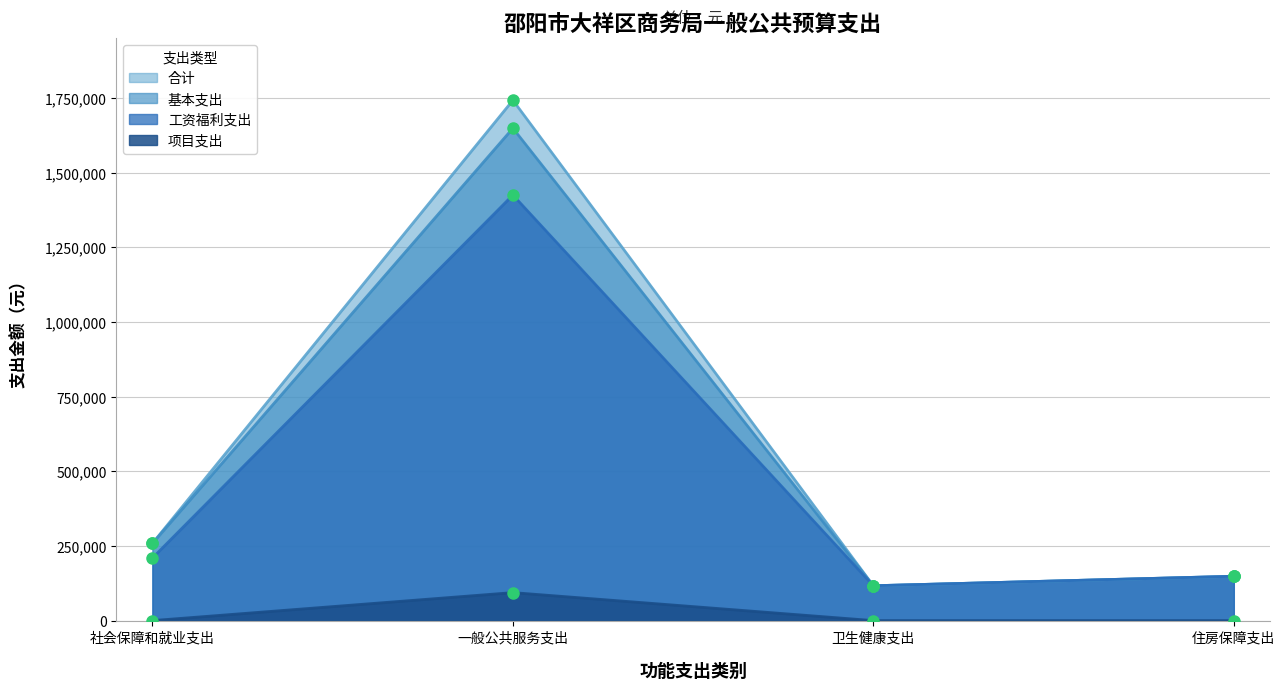

How many interior local valleys does the 基本支出 series have?

1